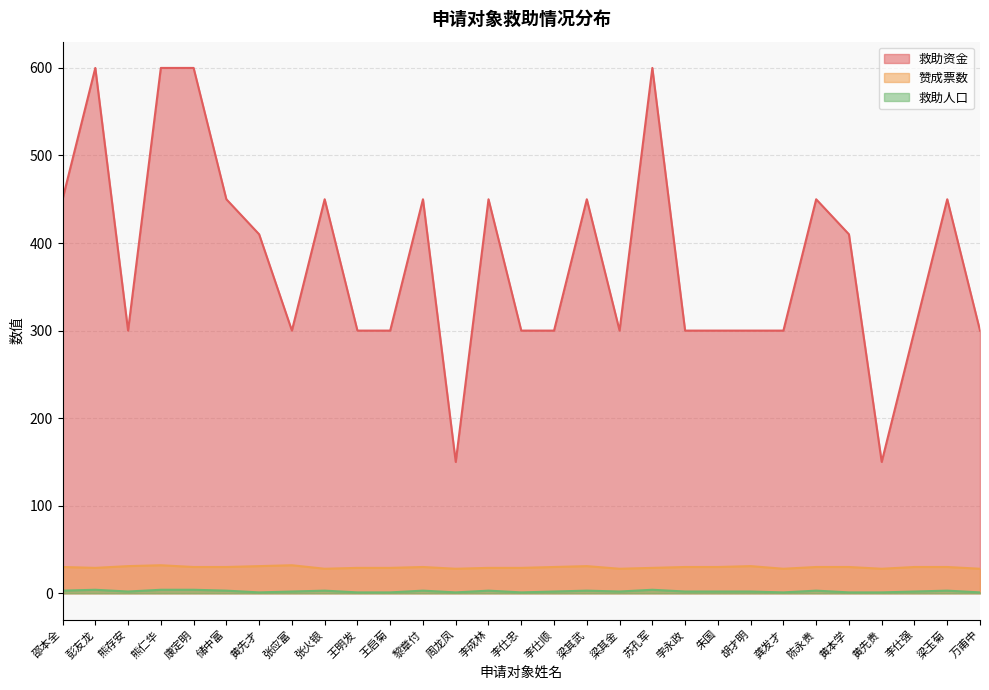

At how many categories does at least one series exceed 328?

14